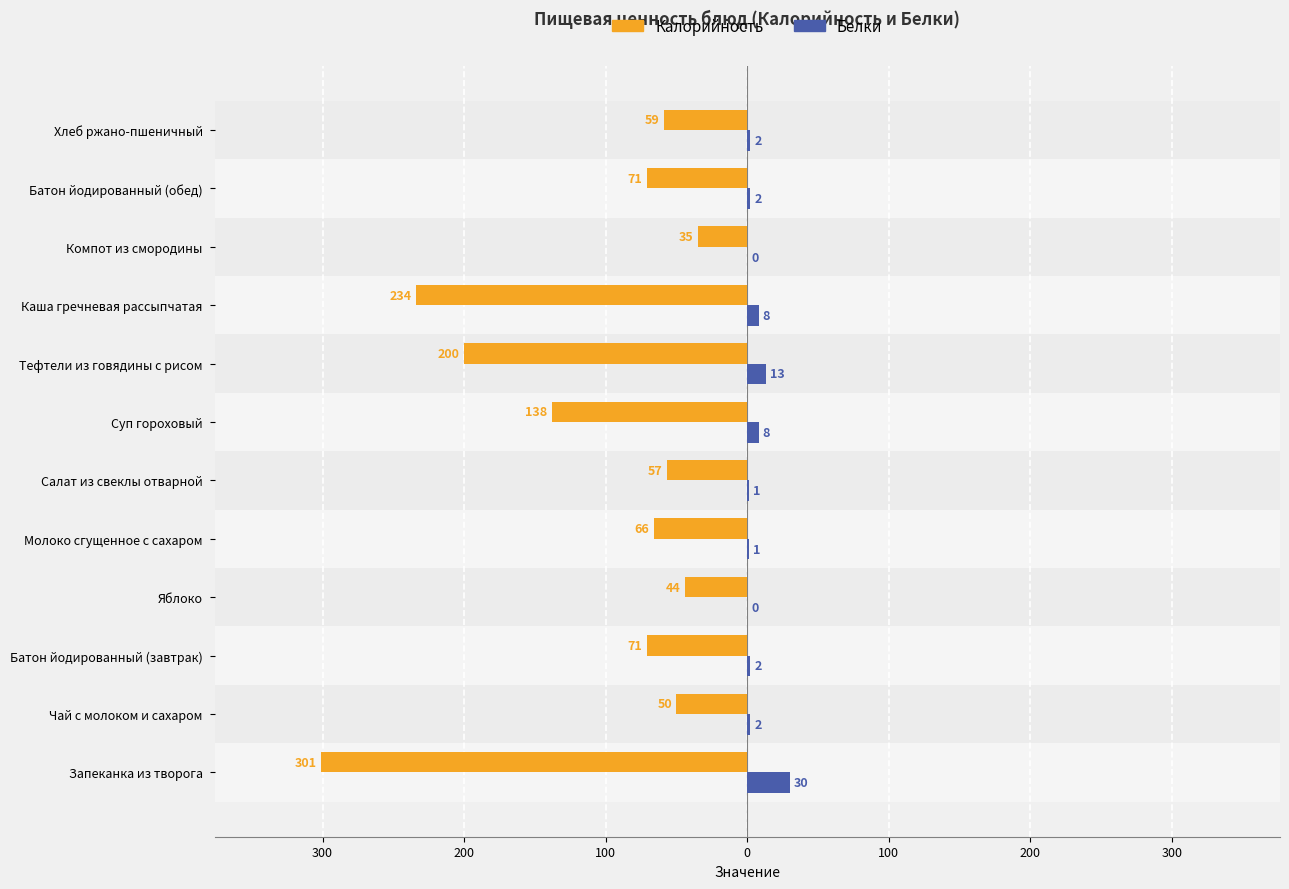

What is the value of the Белки bar at the 5th from the left?

1